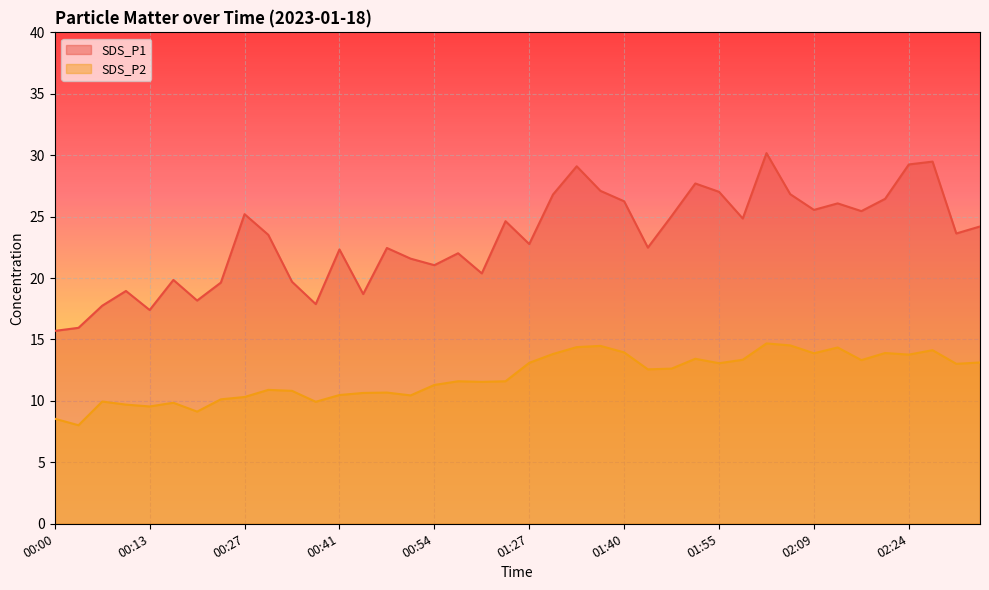

True or false: SDS_P2 and SDS_P1 cross at least once.

False